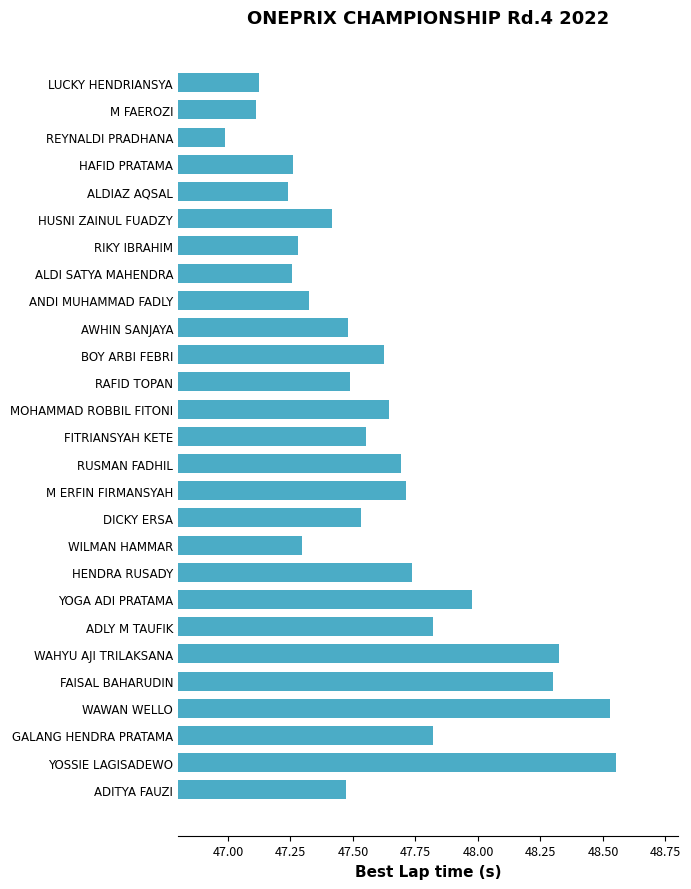

What is the difference between the maximum and minimum values?

1.6